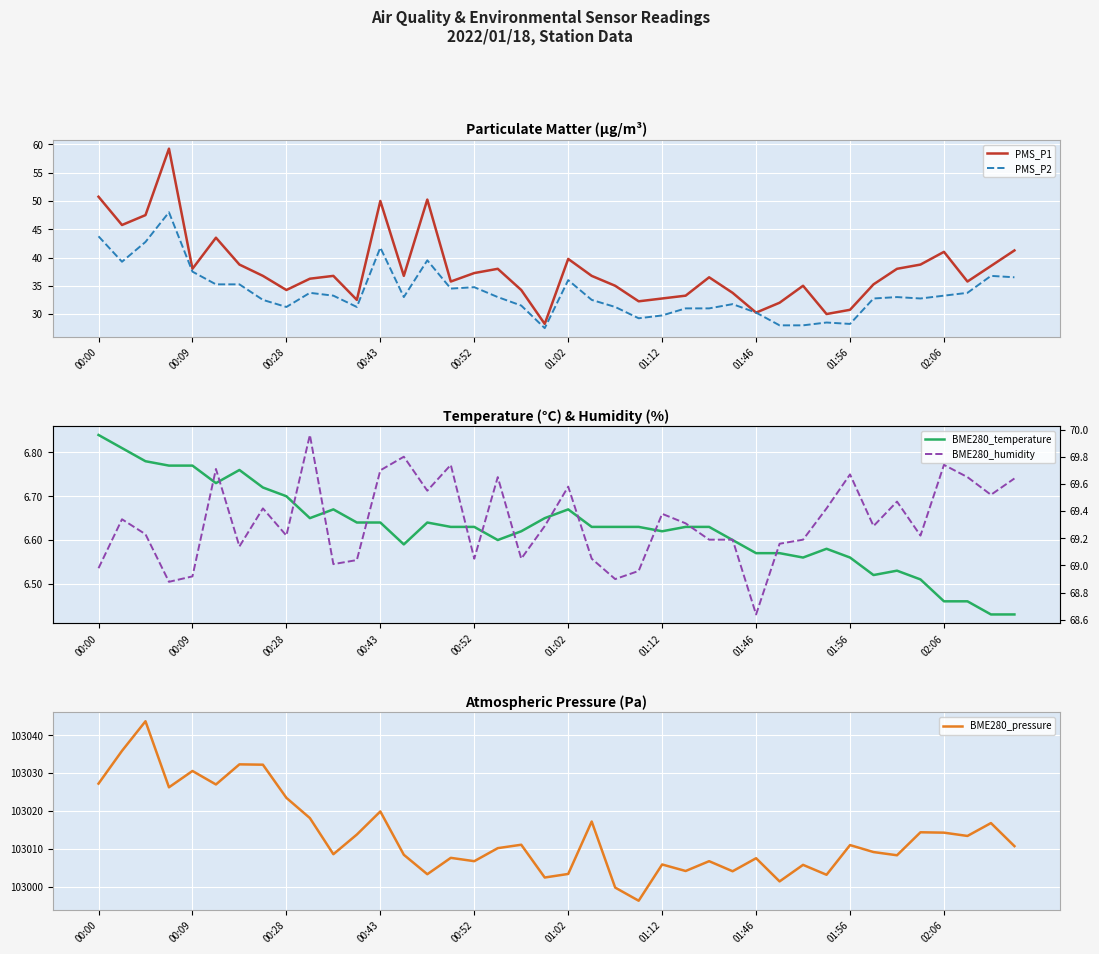

What are all the series names shown in the legend?

PMS_P1, PMS_P2, BME280_temperature, BME280_pressure, BME280_humidity